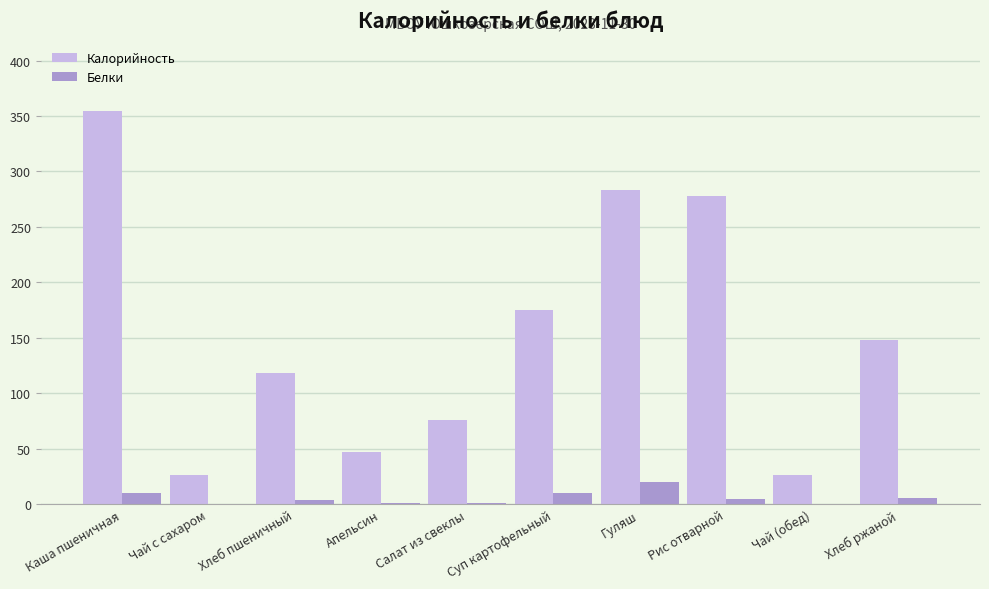

At which label does Калорийность first exceed 148?

Каша пшеничная